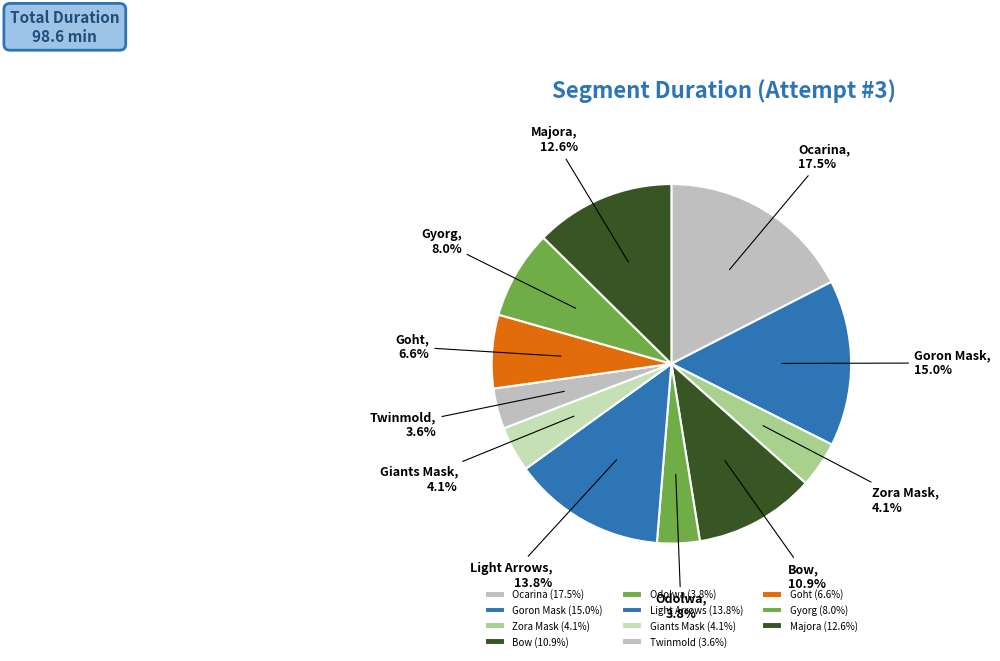

What percentage is the Odolwa slice, to the nearest percent?

4%